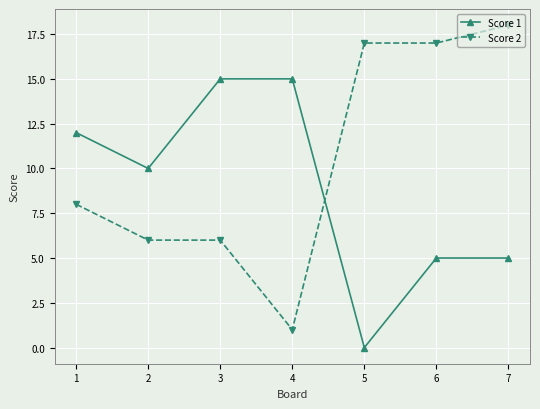

Is the value of Score 2 at 4 greater than the value of Score 1 at 4?

No